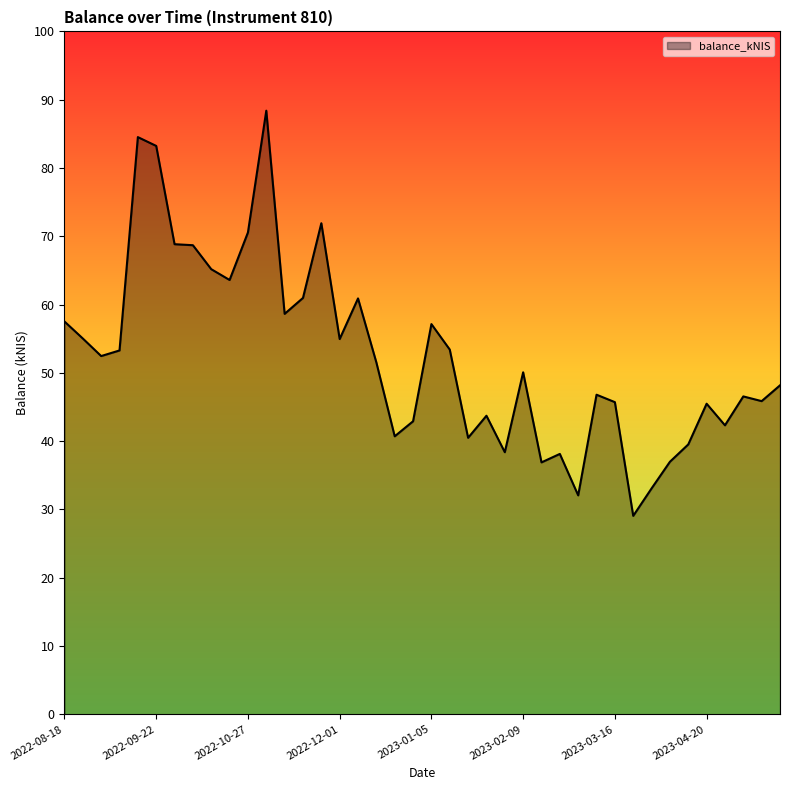

What is the greatest value displayed?

88.4